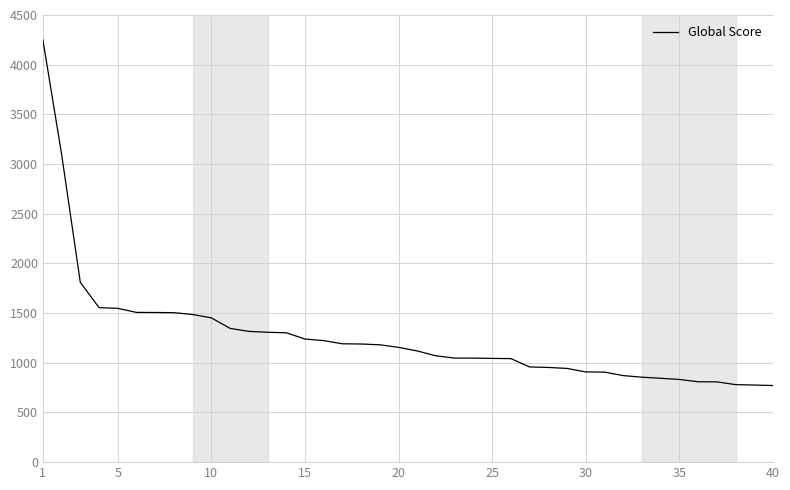

What is the greatest value displayed?

4251